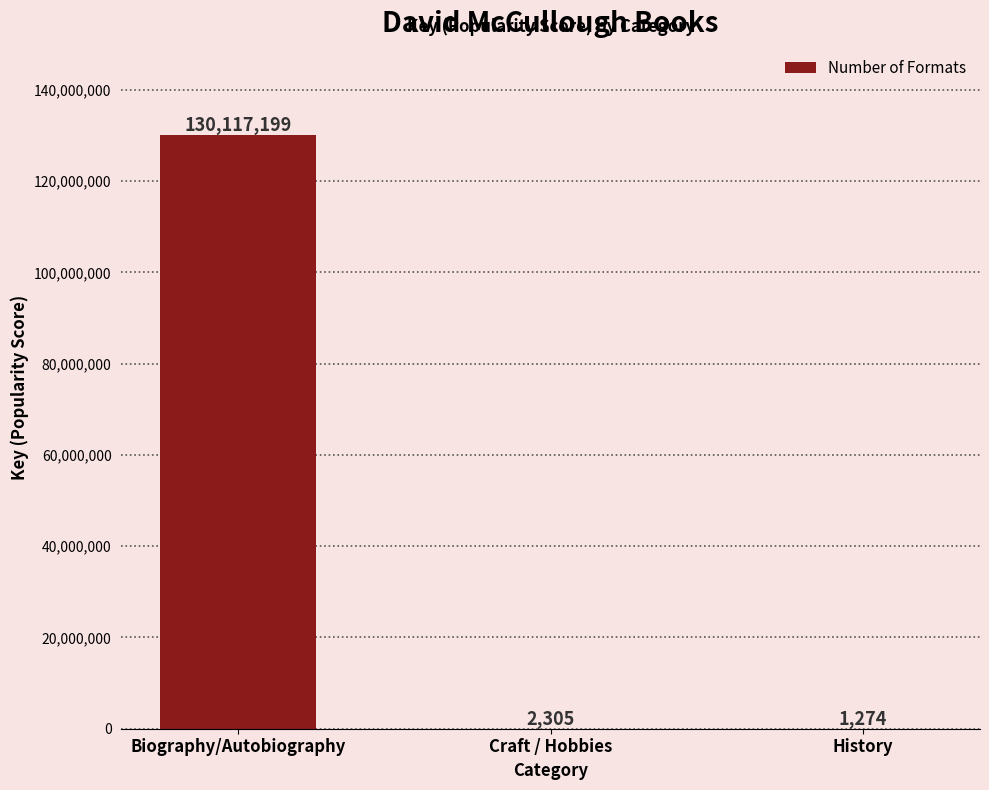

At which category does the chart reach its peak across all series?

Biography/Autobiography